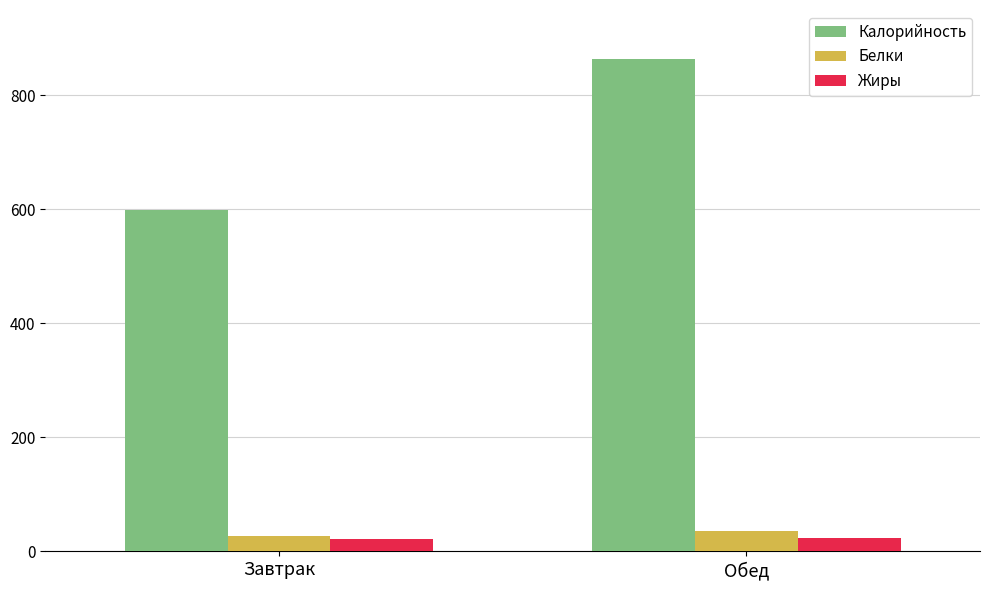

Is the value of Белки at Обед greater than the value of Калорийность at Обед?

No